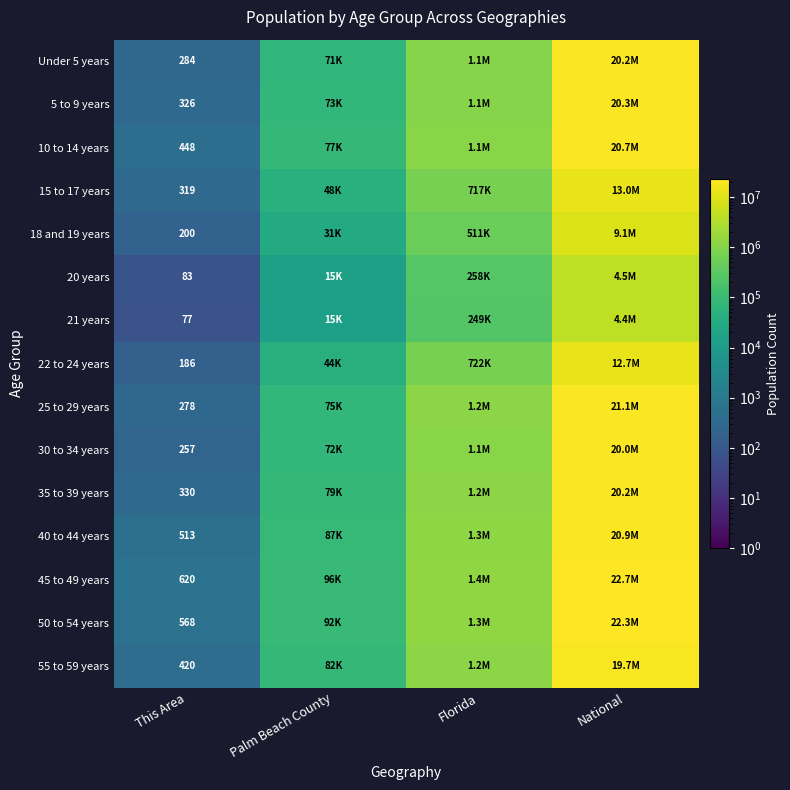

What is the spread (max minus min) of values at This Area?

543